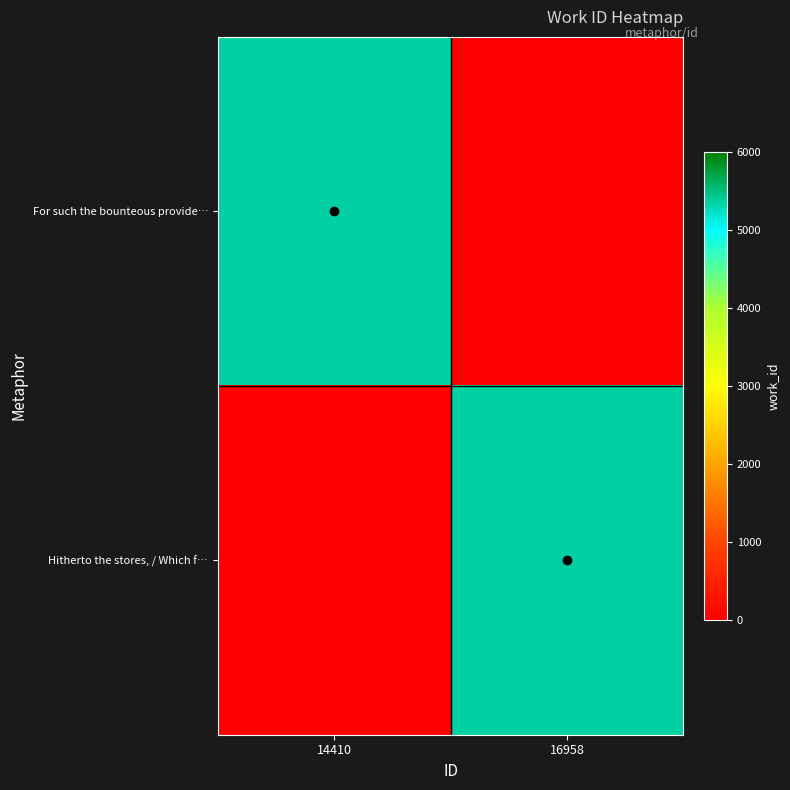

Which category has the lowest value across all series?

16958